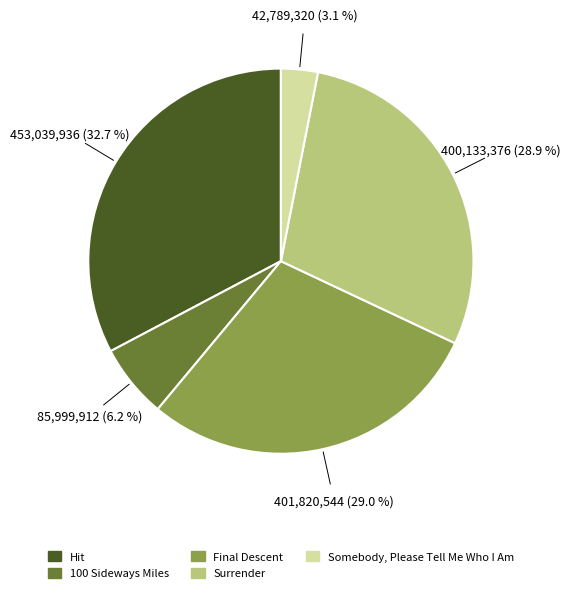

Does 100 Sideways Miles represent more than half of the total?

No